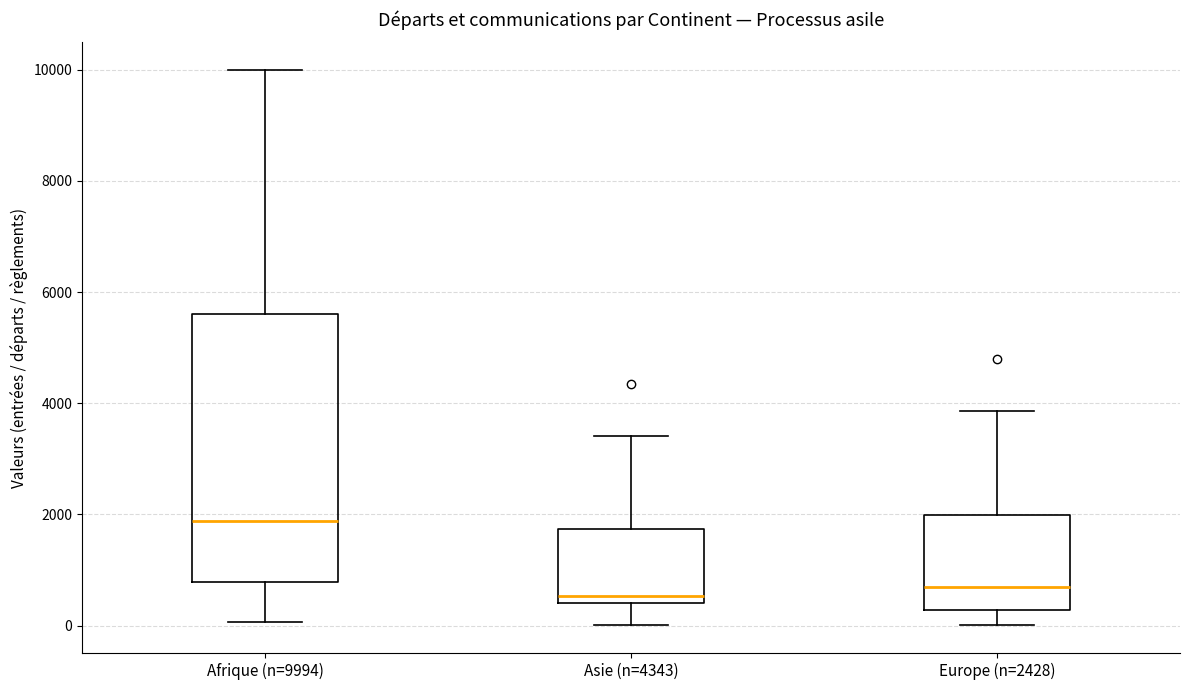

Which box has the highest median line?

Afrique (n=9994)